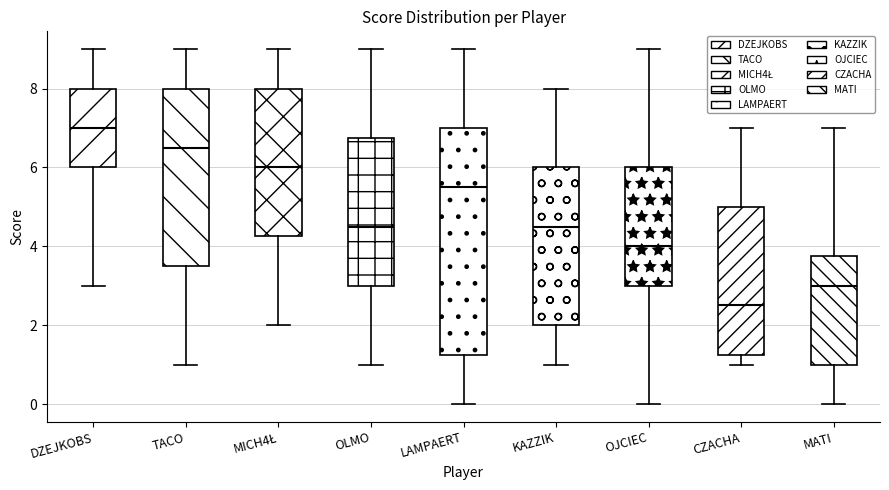

Where is the upper edge of the box for OLMO on the y-axis? The values are not printed on the chart, so give them approximately, as read against the axis.

6.8